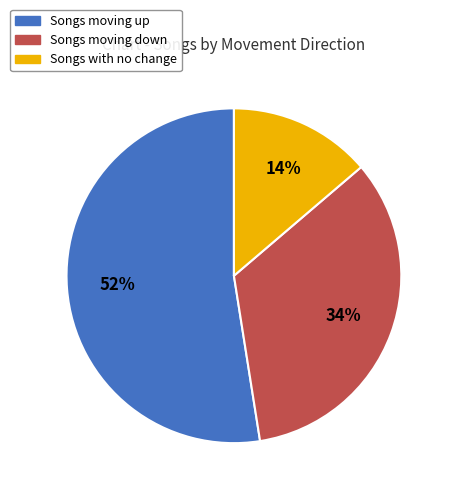

Count the number of slices in the pie.

3